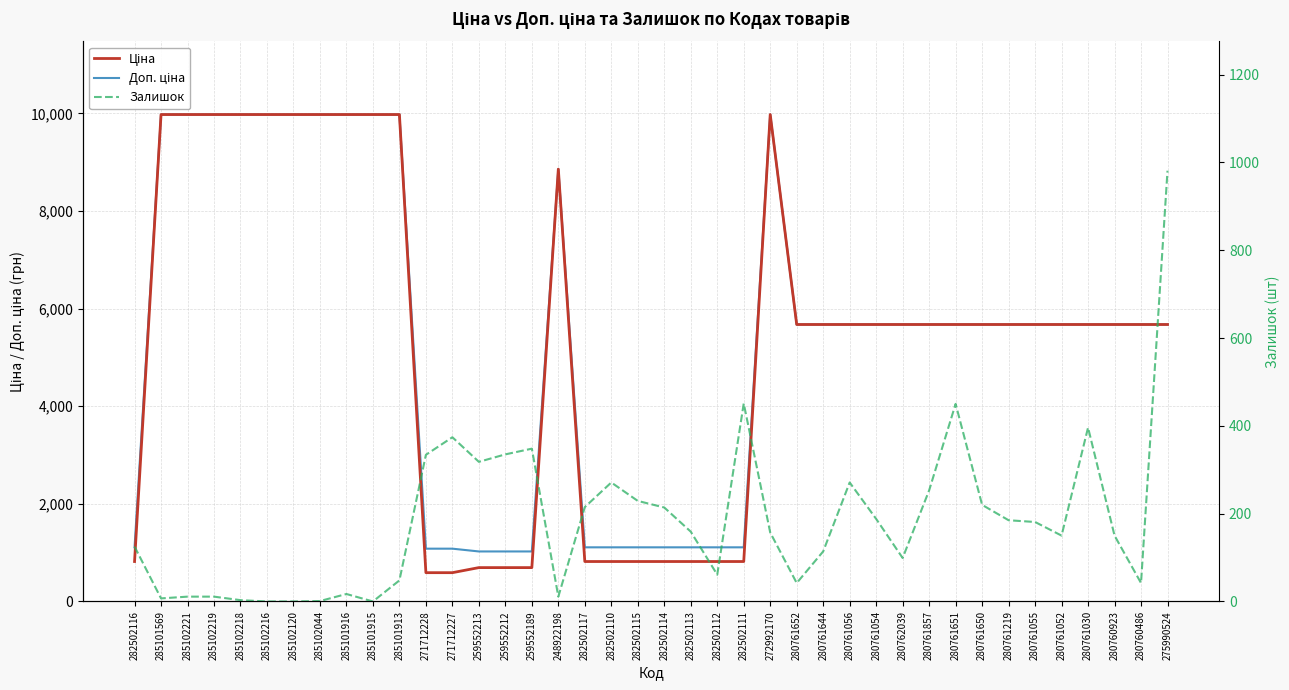

Which series has the widest spread of values?

Ціна